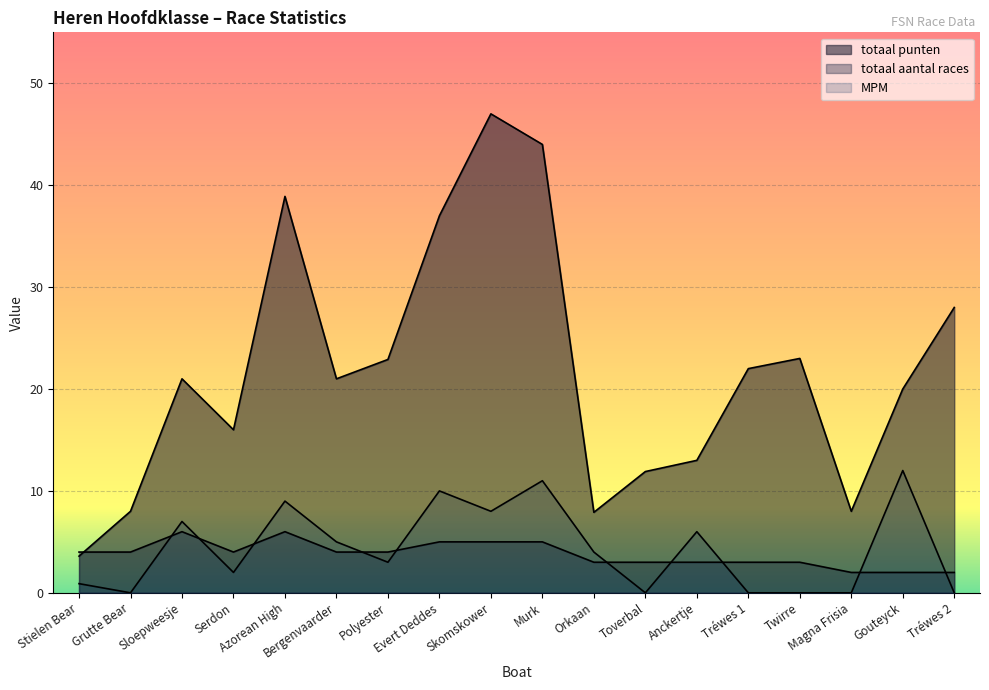

Is it true that totaal aantal races equals 2.0 at Magna Frisia?

True